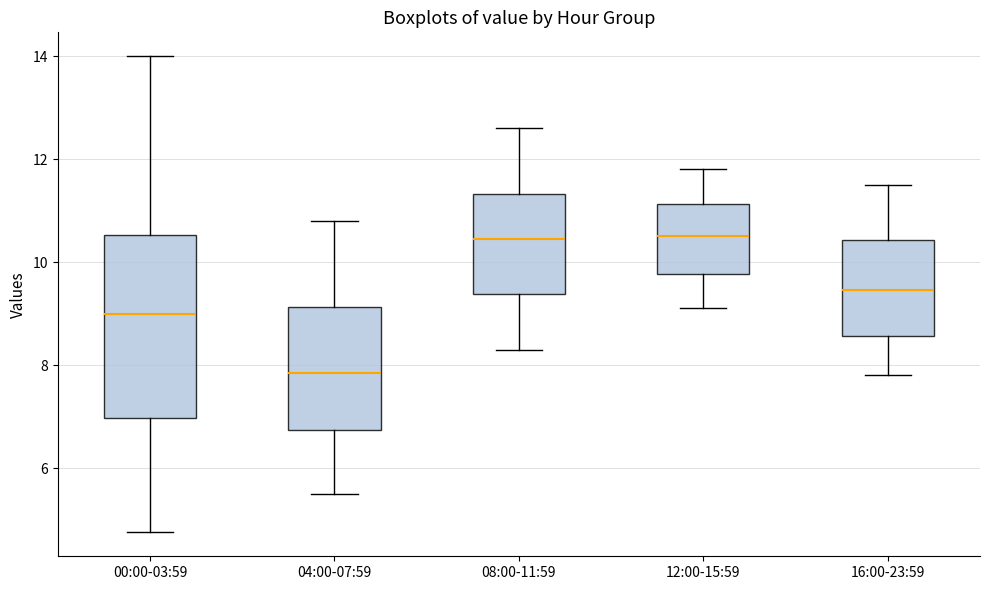

Which box's median line is the lowest?

04:00-07:59